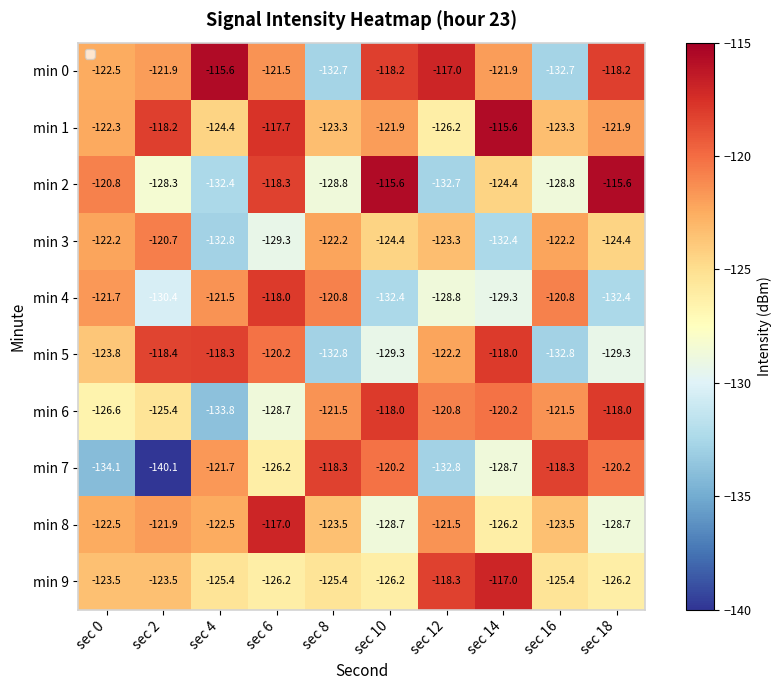

Which series has the widest spread of values?

min 7